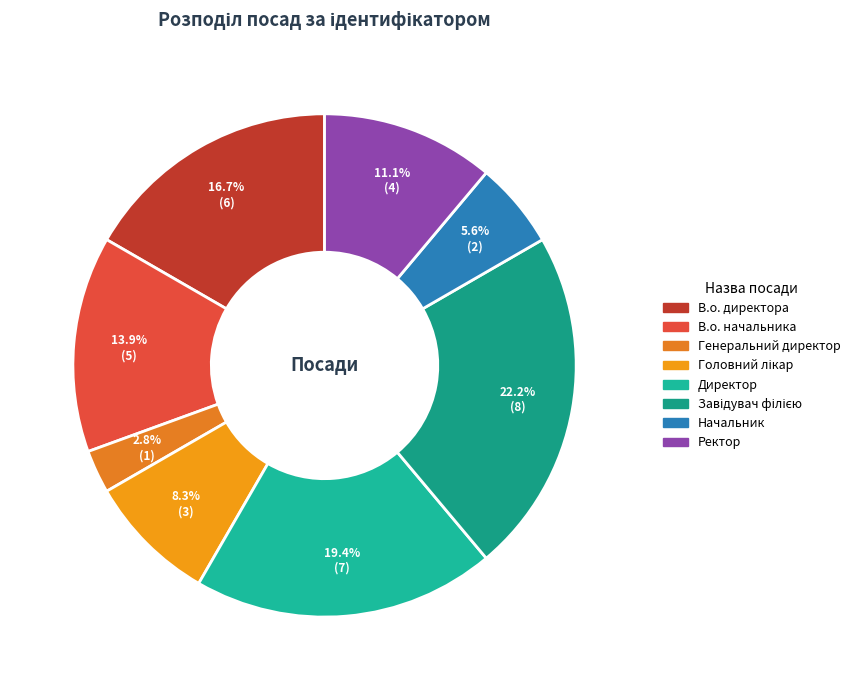

Is it true that Завідувач філією is 17% of the pie?

False